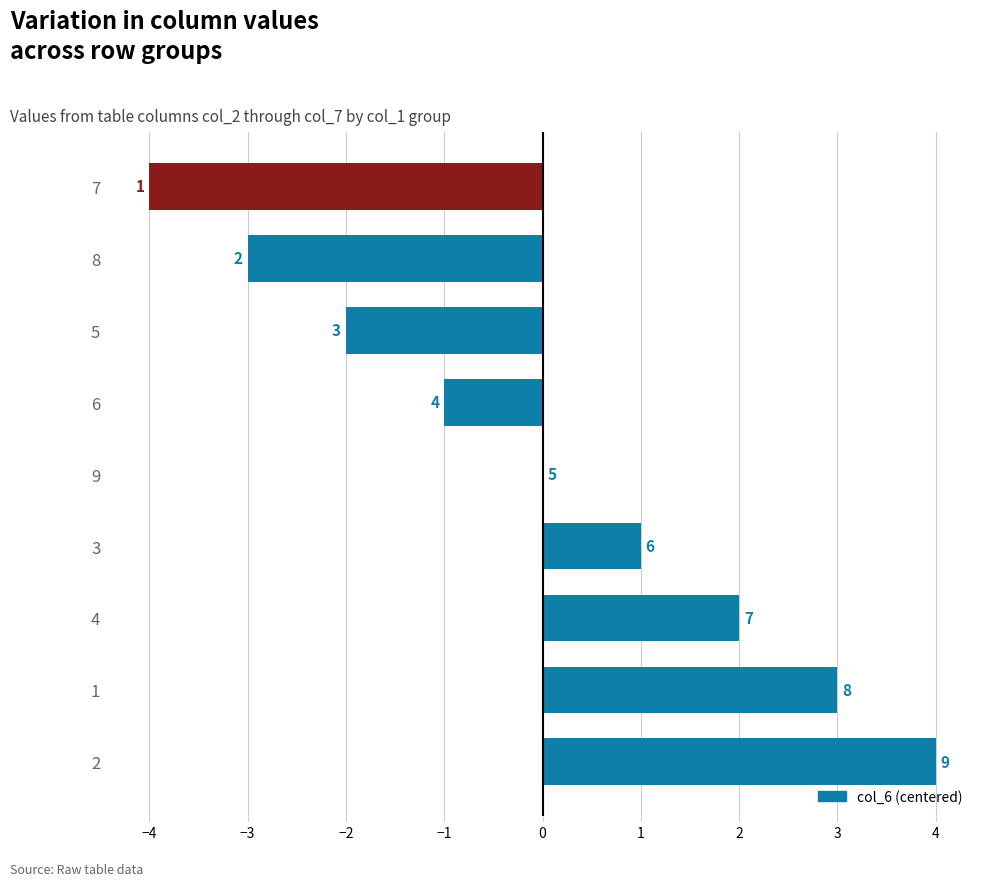

Are the bars horizontal?

Yes